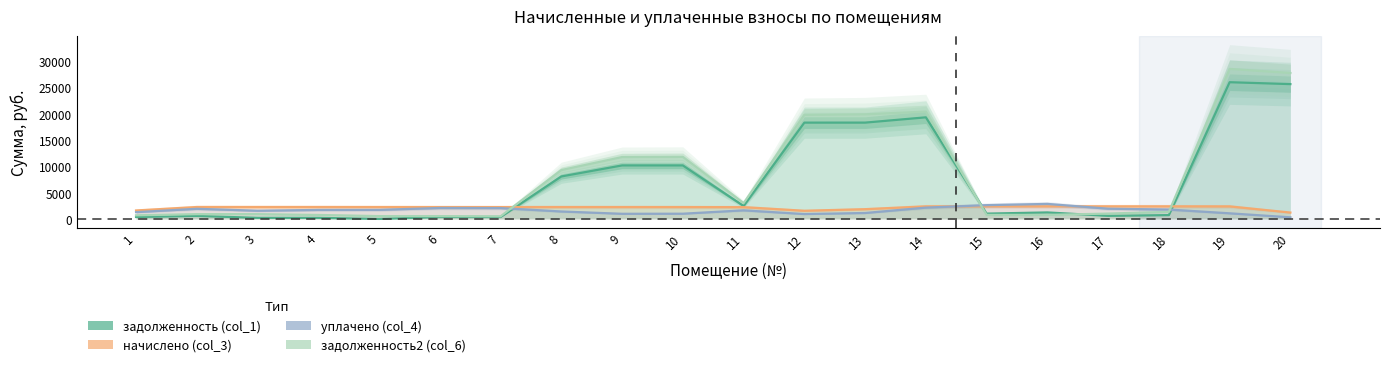

What is the difference between the maximum and minimum values in the задолженность2 (col_6) series?

28004.9